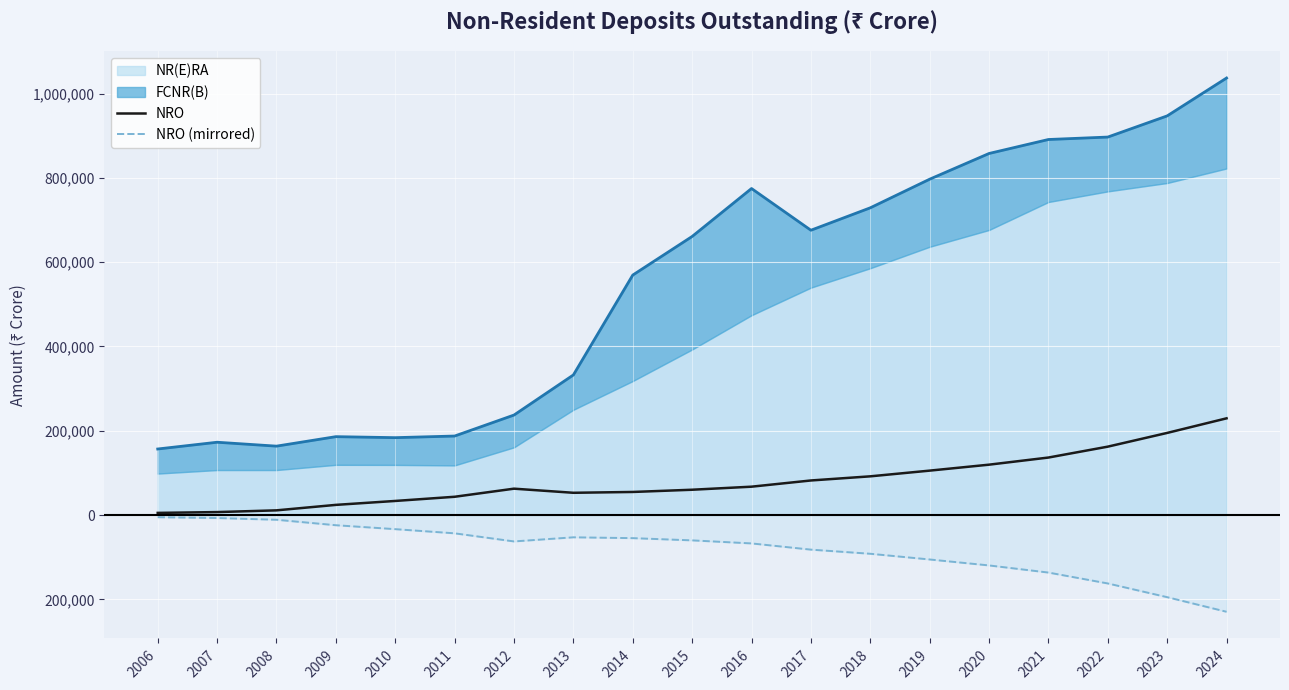

How many lines are shown in the chart?

2